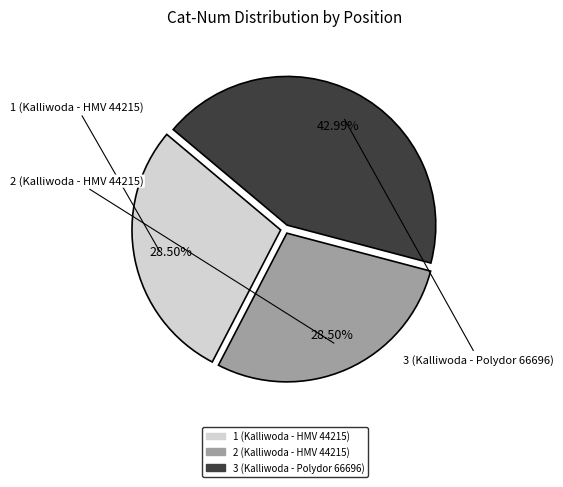

Count the number of slices in the pie.

3